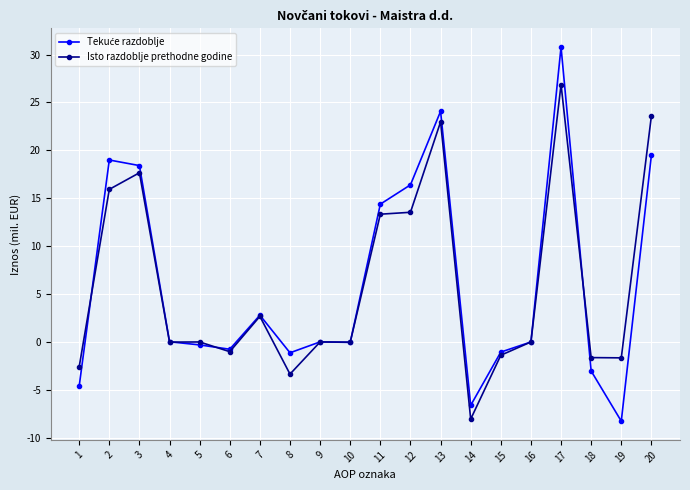

What is the total value across all series at 14?

-14.7